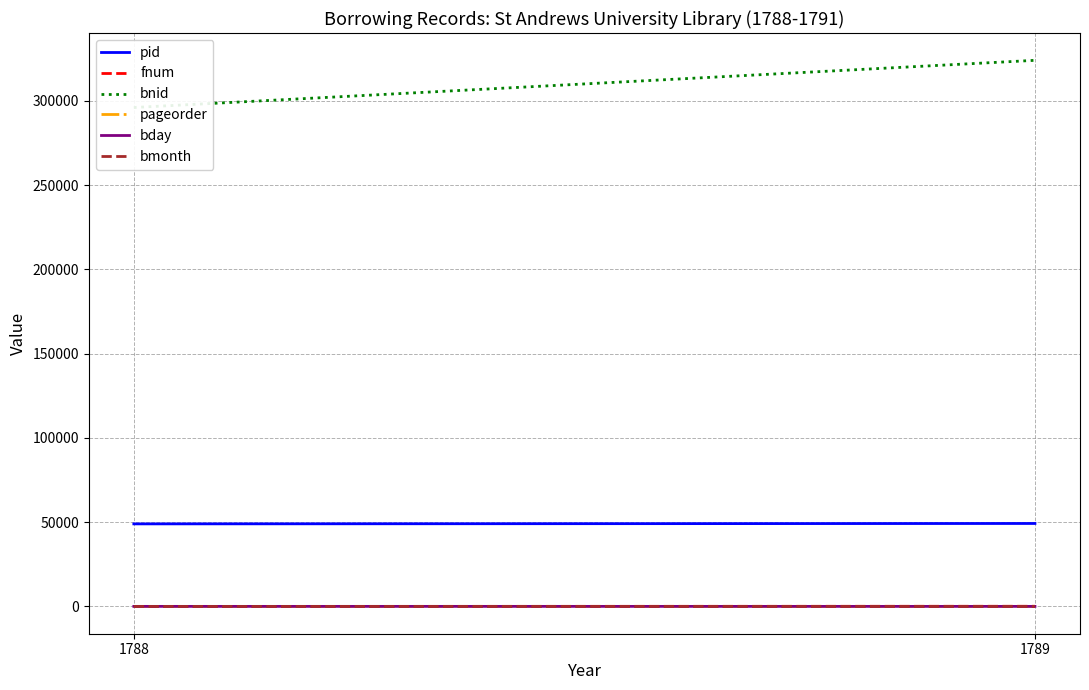

Which series has the largest total across all categories?

bnid